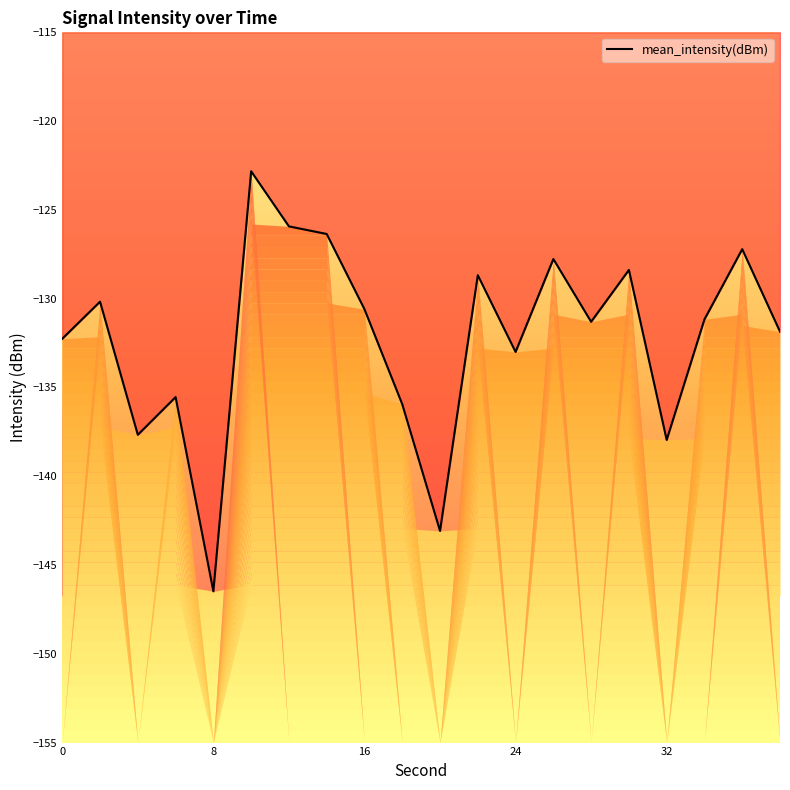

Between 15 and 9, which is larger?

15